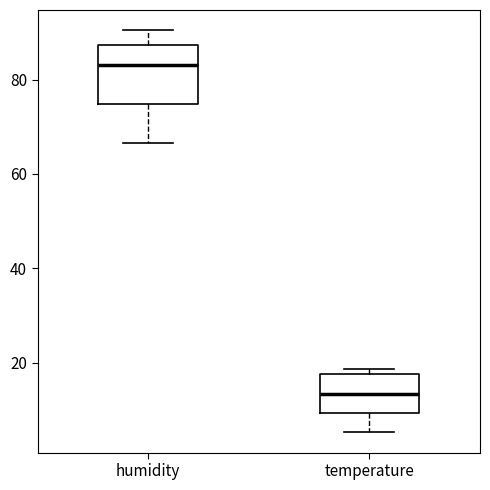

Which box has the lowest median line?

temperature